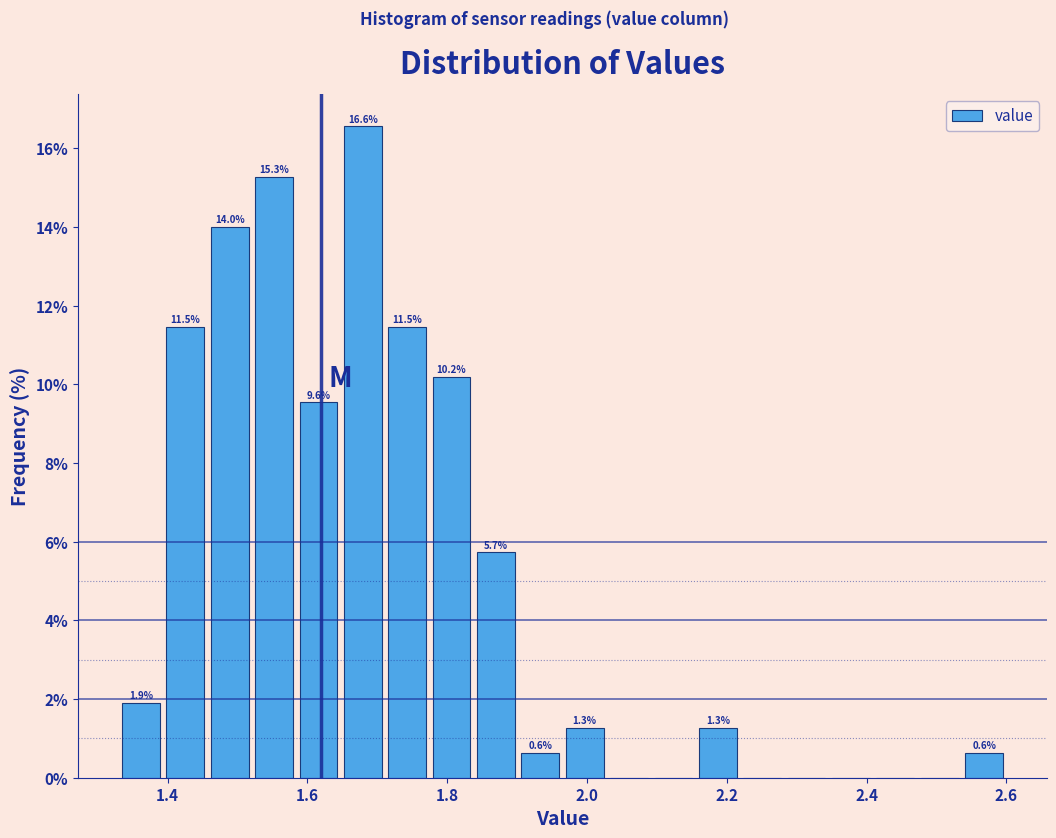

Around what value on the x-axis is the tallest bar? Give the approximate position of its centre, as read against the axis.

1.68